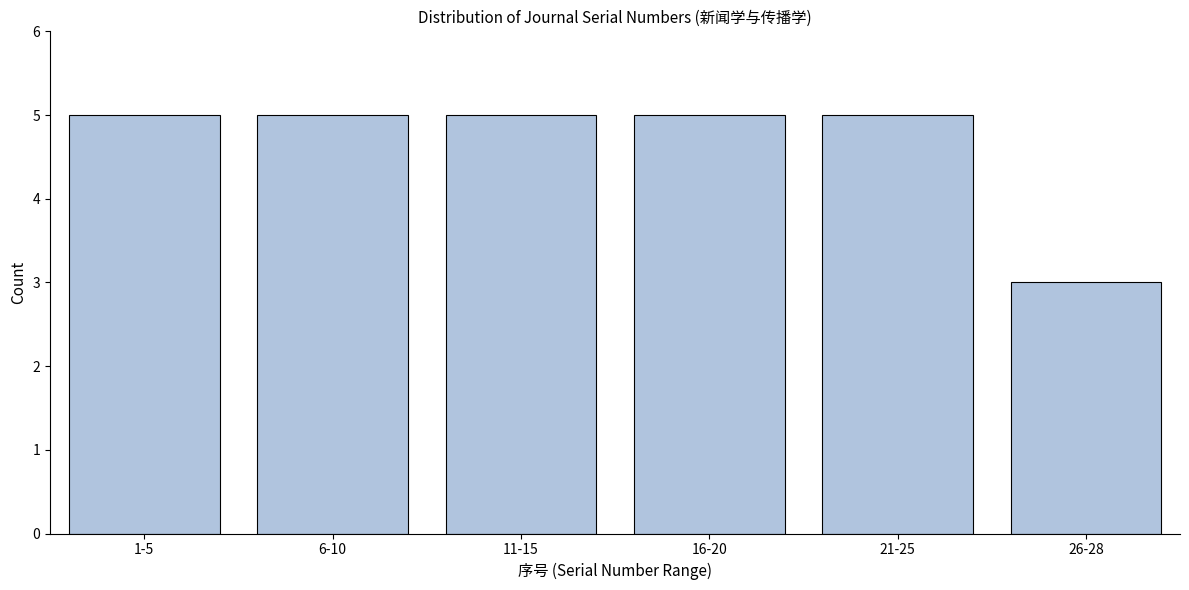

Reading left to right, list all the values displayed in this chart.

1-5=5	6-10=5	11-15=5	16-20=5	21-25=5	26-28=3